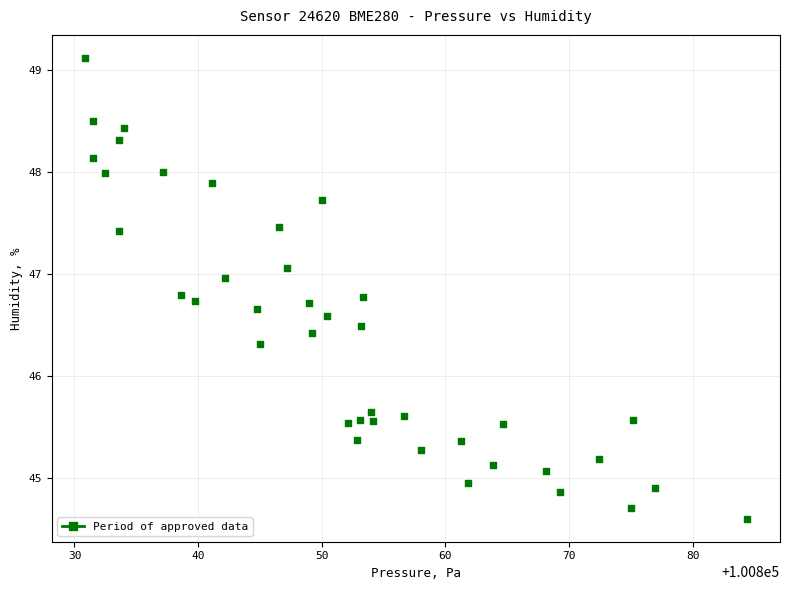

What is the range of X values (max minus min)?

53.5